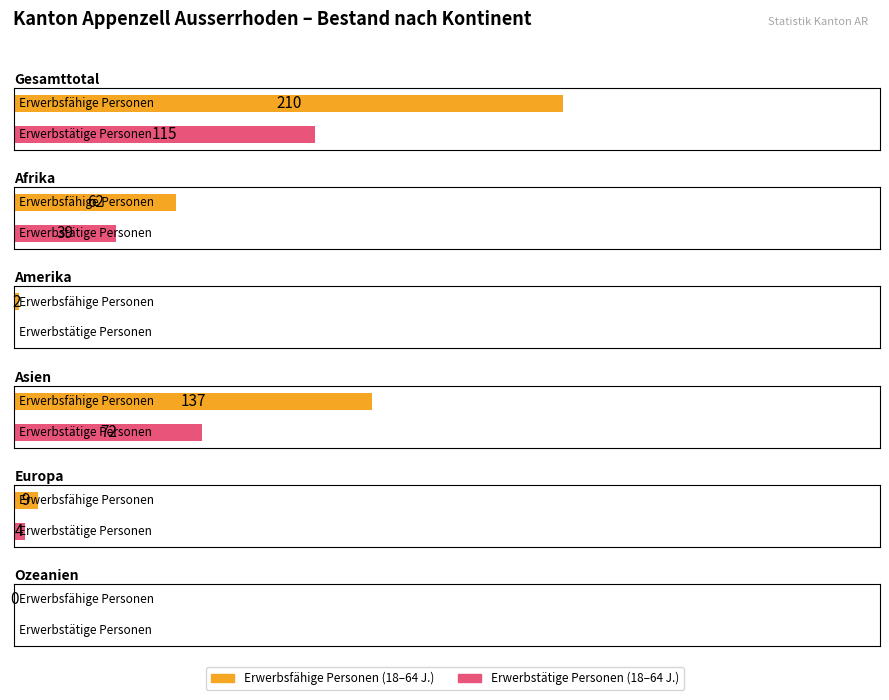

Does the chart contain stacked bars?

No